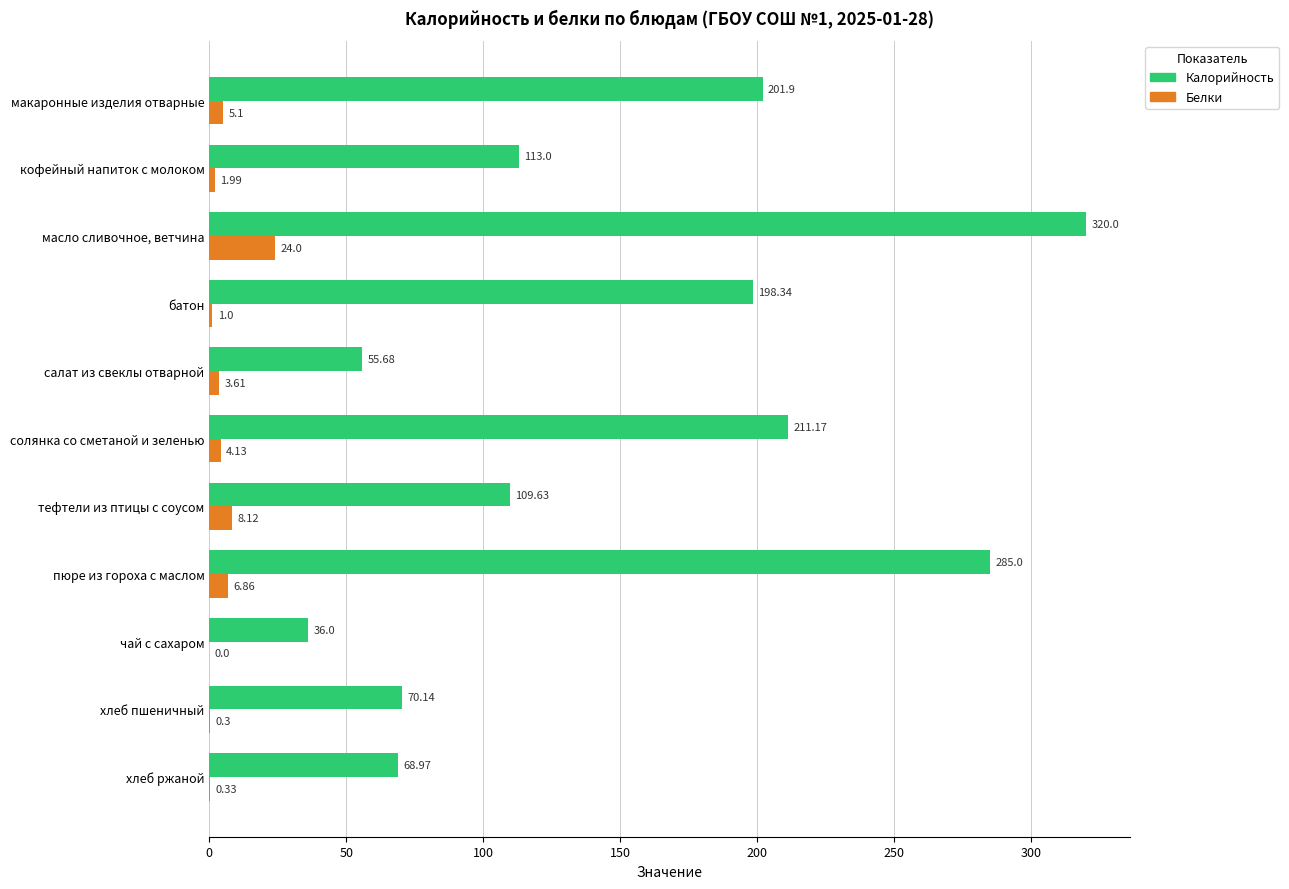

What is the sum of all Калорийность values?

1669.8